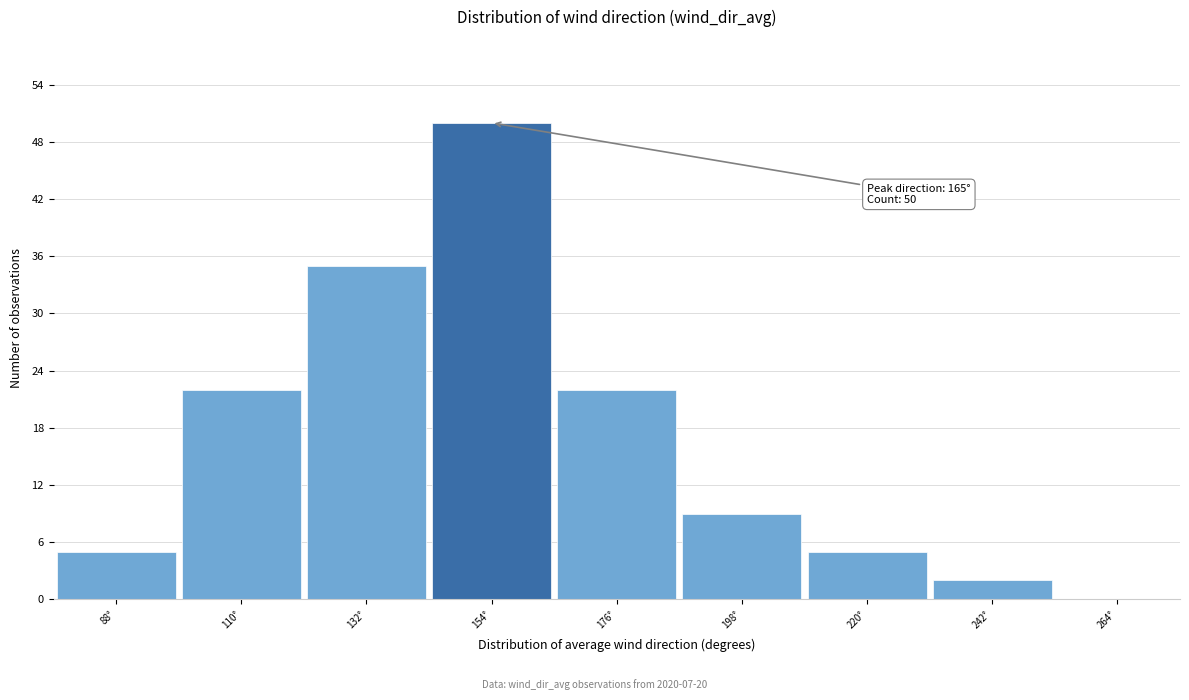

Reading left to right, list all the values displayed in this chart.

88°=5	110°=22	132°=35	154°=50	176°=22	198°=9	220°=5	242°=2	264°=0